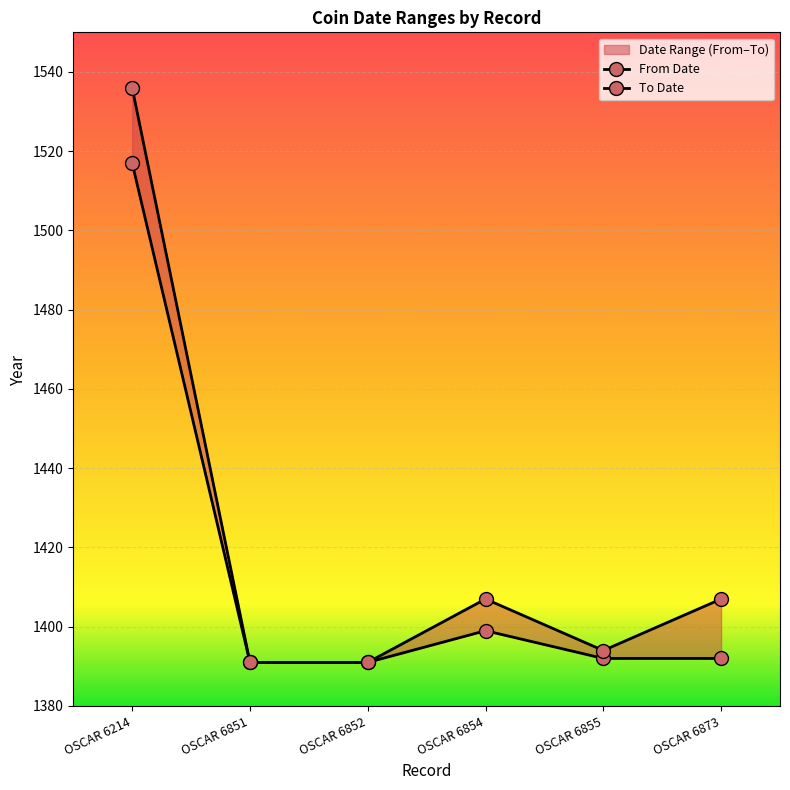

Rank the categories by To Date value from lowest to highest.

OSCAR 6851, OSCAR 6852, OSCAR 6855, OSCAR 6854, OSCAR 6873, OSCAR 6214